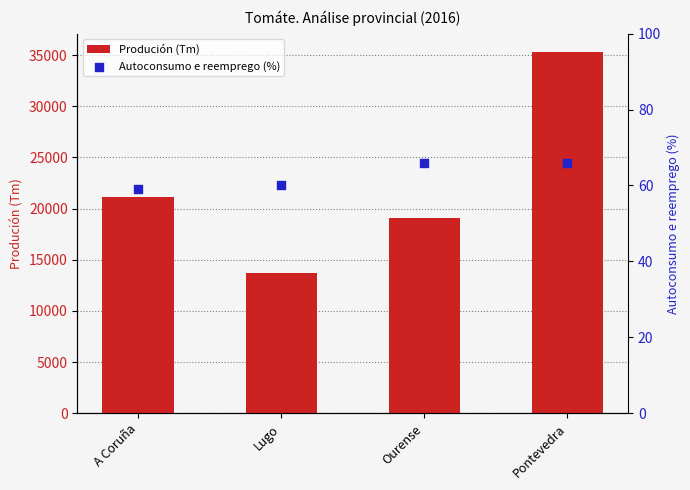

At which category is the sum across all series the highest?

Pontevedra